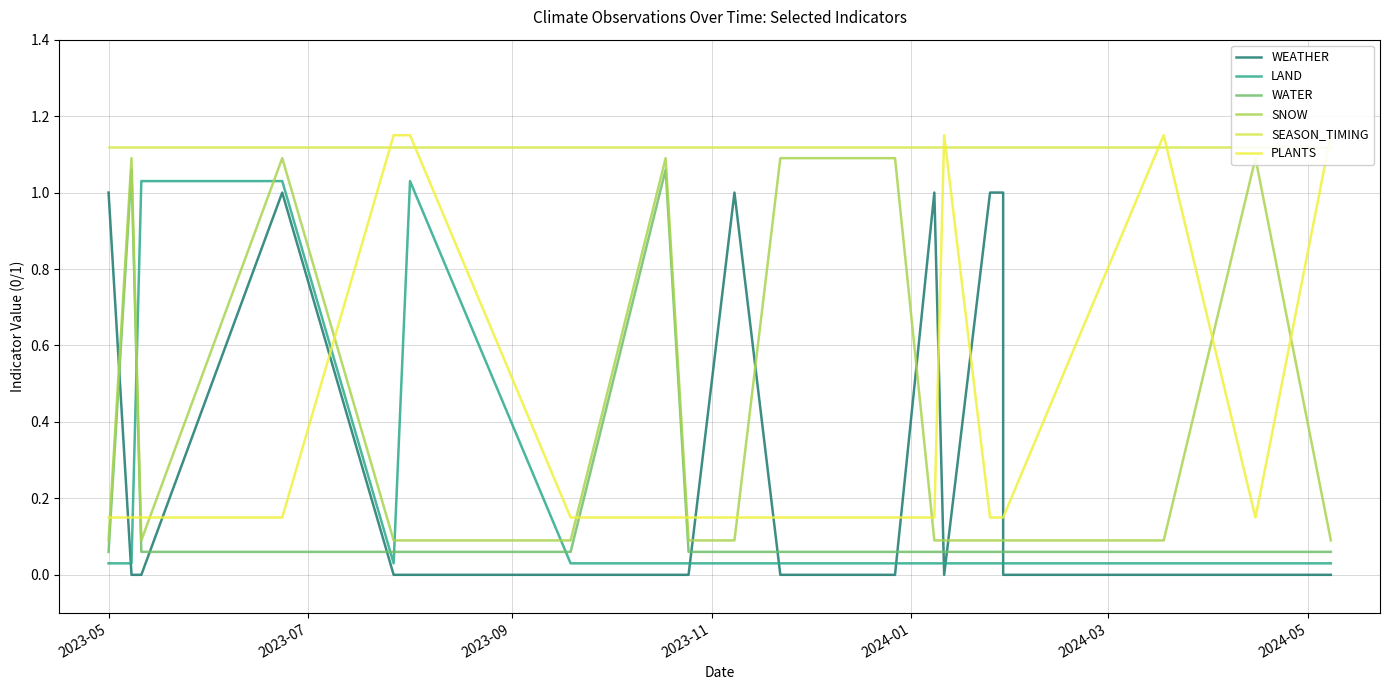

The SEASON_TIMING series shows 1.1 at 15. True or false?

True